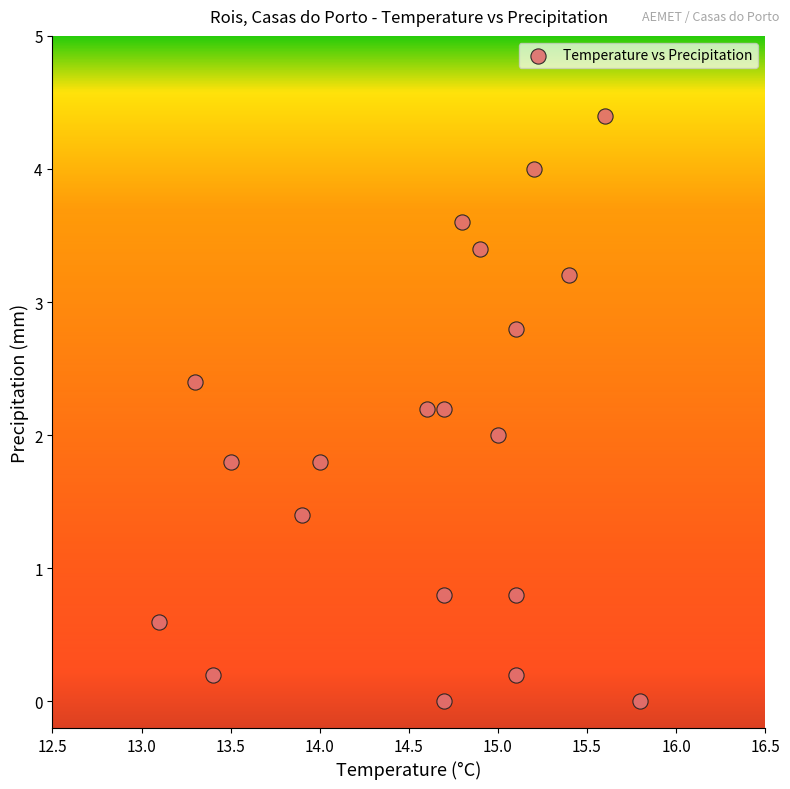

List the coordinates of all points as (X, Y) pairs, reading left to right.

(13.1, 0.6)  (13.3, 2.4)  (13.4, 0.2)  (13.5, 1.8)  (13.9, 1.4)  (14.0, 1.8)  (14.6, 2.2)  (14.7, 2.2)  (14.7, 0.8)  (14.7, 0.0)  (14.8, 3.6)  (14.9, 3.4)  (15.0, 2.0)  (15.1, 2.8)  (15.1, 0.2)  (15.1, 0.8)  (15.2, 4.0)  (15.4, 3.2)  (15.6, 4.4)  (15.8, 0.0)